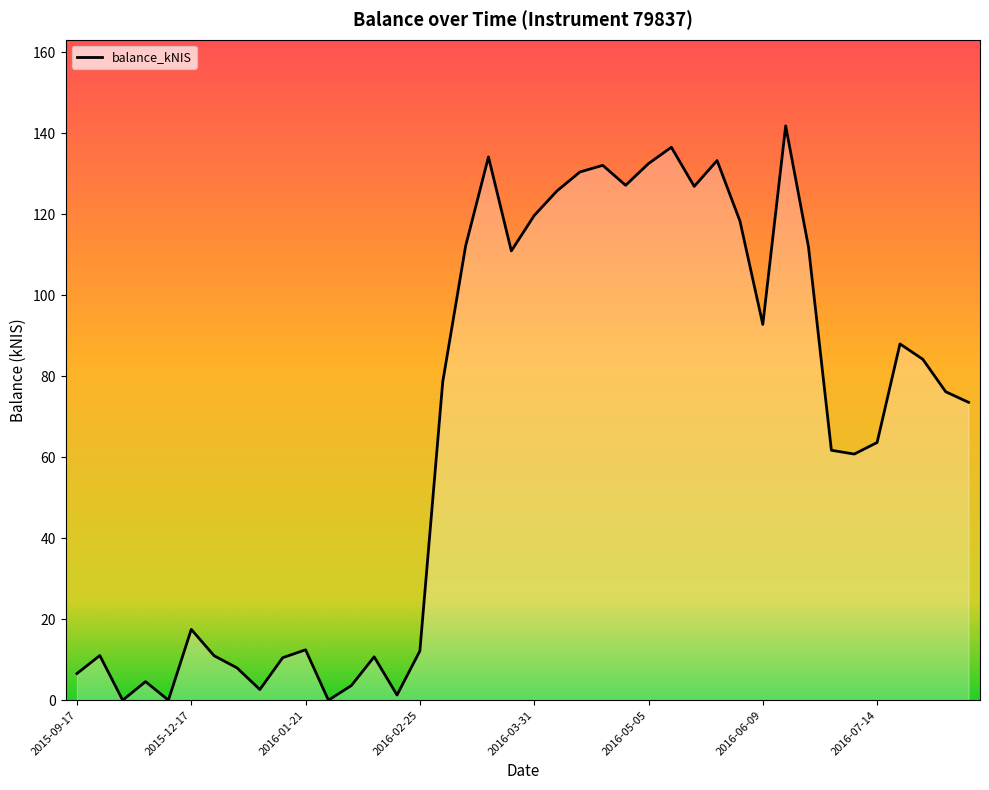

What is the greatest value displayed?

141.8